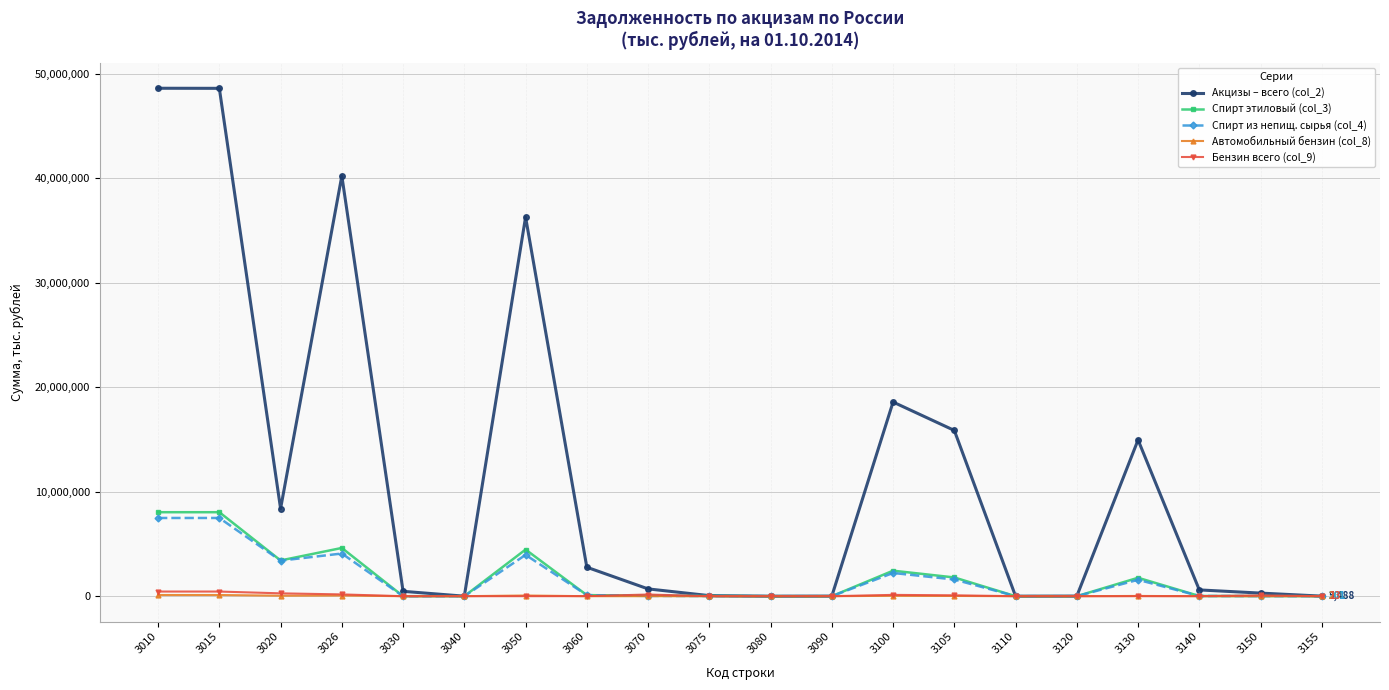

What is the greatest value displayed?

48636174